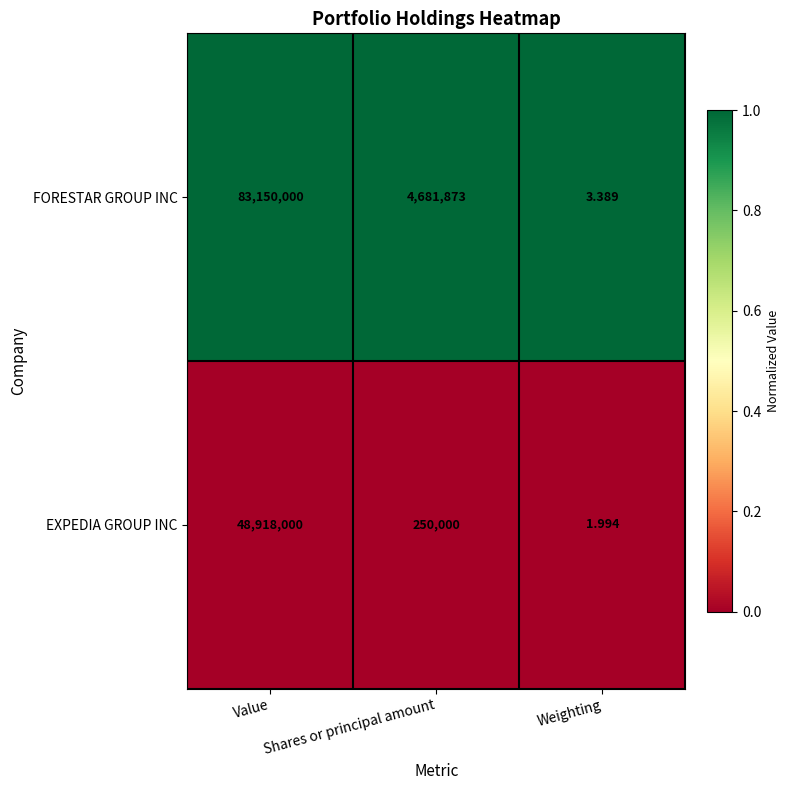

Which series has the largest range (max minus min)?

FORESTAR GROUP INC